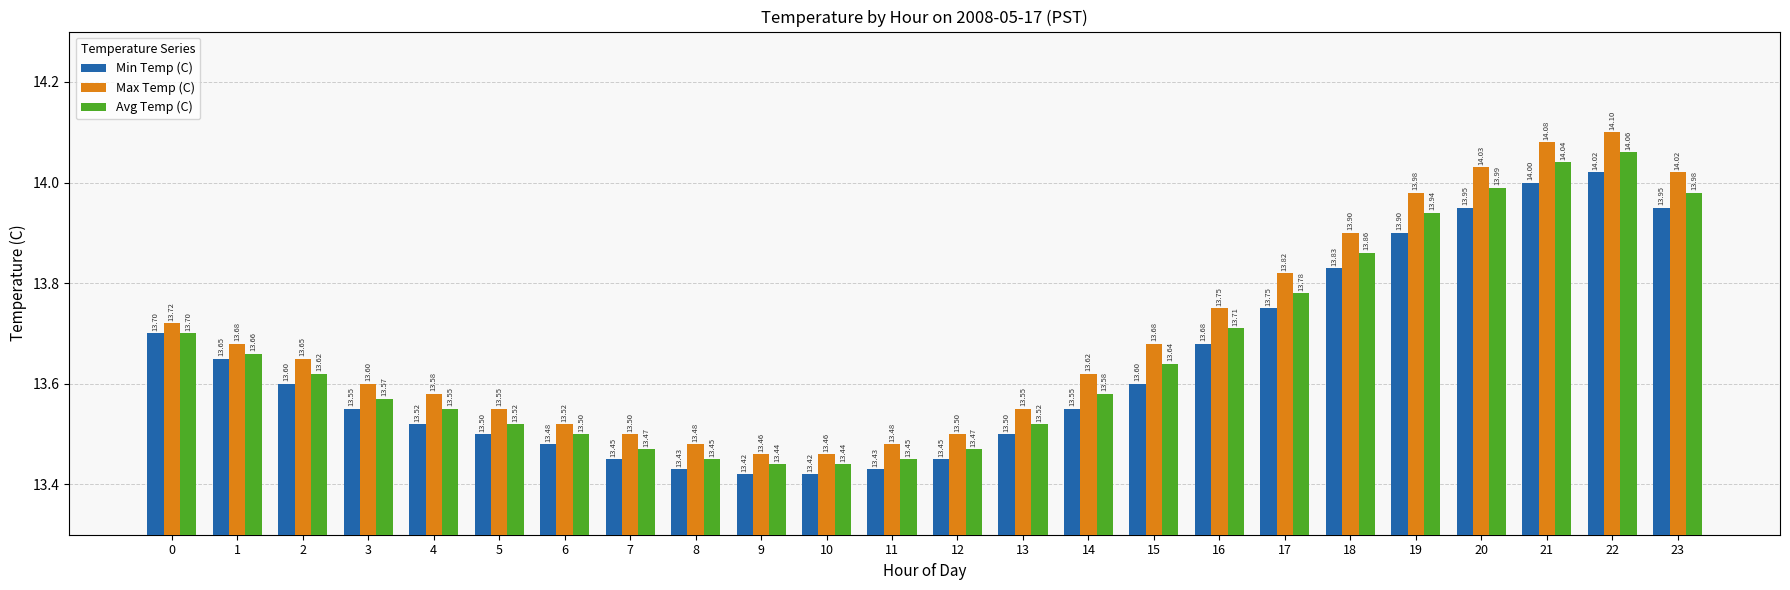

Are the bars grouped side by side (vs. stacked)?

Yes